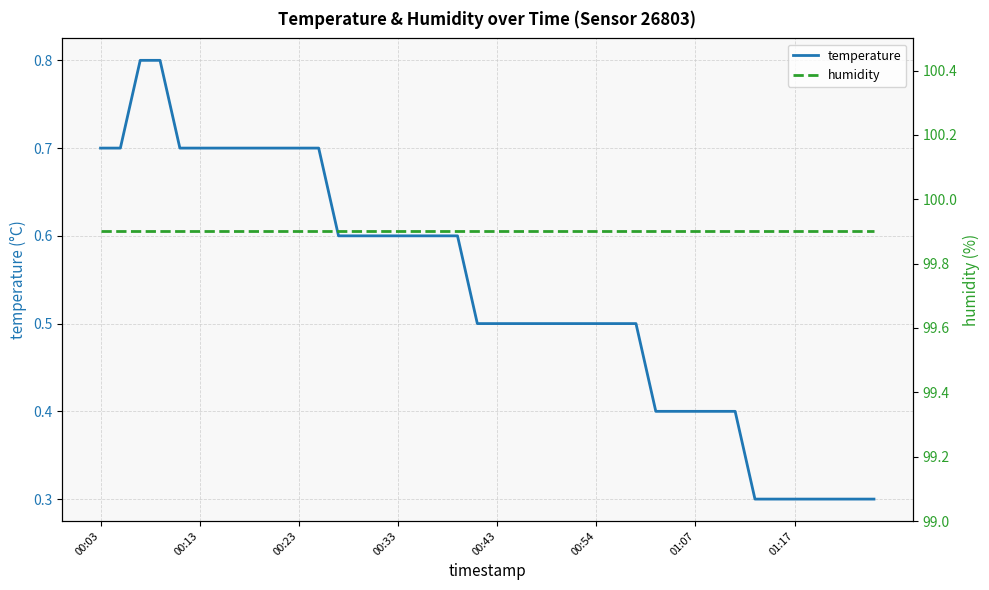

Where is humidity nearest to the value 99?

00:03